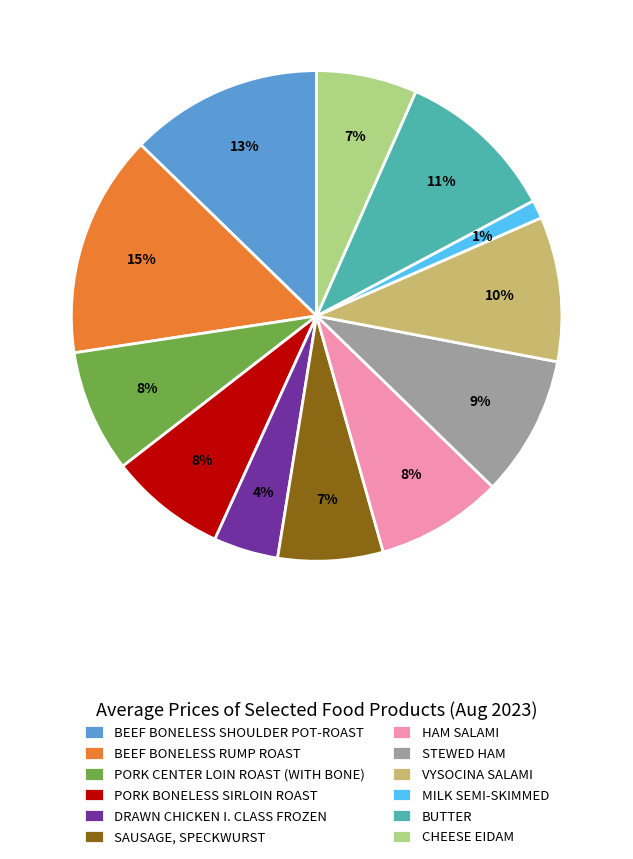

Between DRAWN CHICKEN I. CLASS FROZEN and CHEESE EIDAM, which is larger?

CHEESE EIDAM